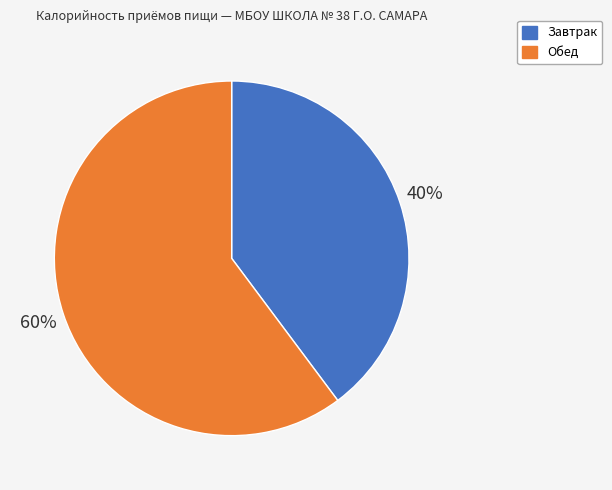

What is the largest slice in the pie chart?

Обед